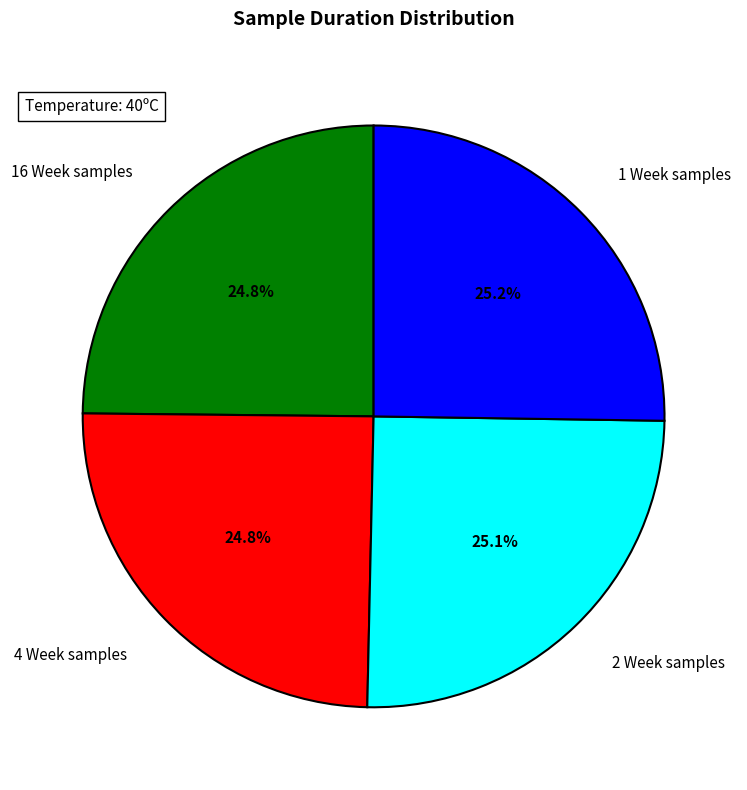

Does any single category account for the majority?

No